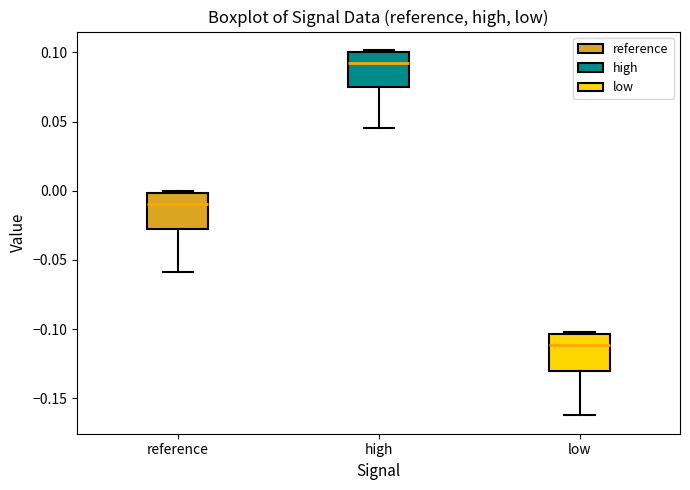

Reading left to right, transcribe this box plot: for each box, give where its median line is, the range the box spans, and where its two whiskers end, as read against the y-axis. The values are not printed on the chart, so give them approximately, as read against the axis.

reference: median -0.010, box -0.030 to 0.000, whiskers -0.060 to 0.000 (just above the box's upper edge)
high: median 0.090, box 0.075 to 0.100, whiskers 0.045 to 0.100 (just above the box's upper edge)
low: median -0.110, box -0.130 to -0.105, whiskers -0.160 to -0.100